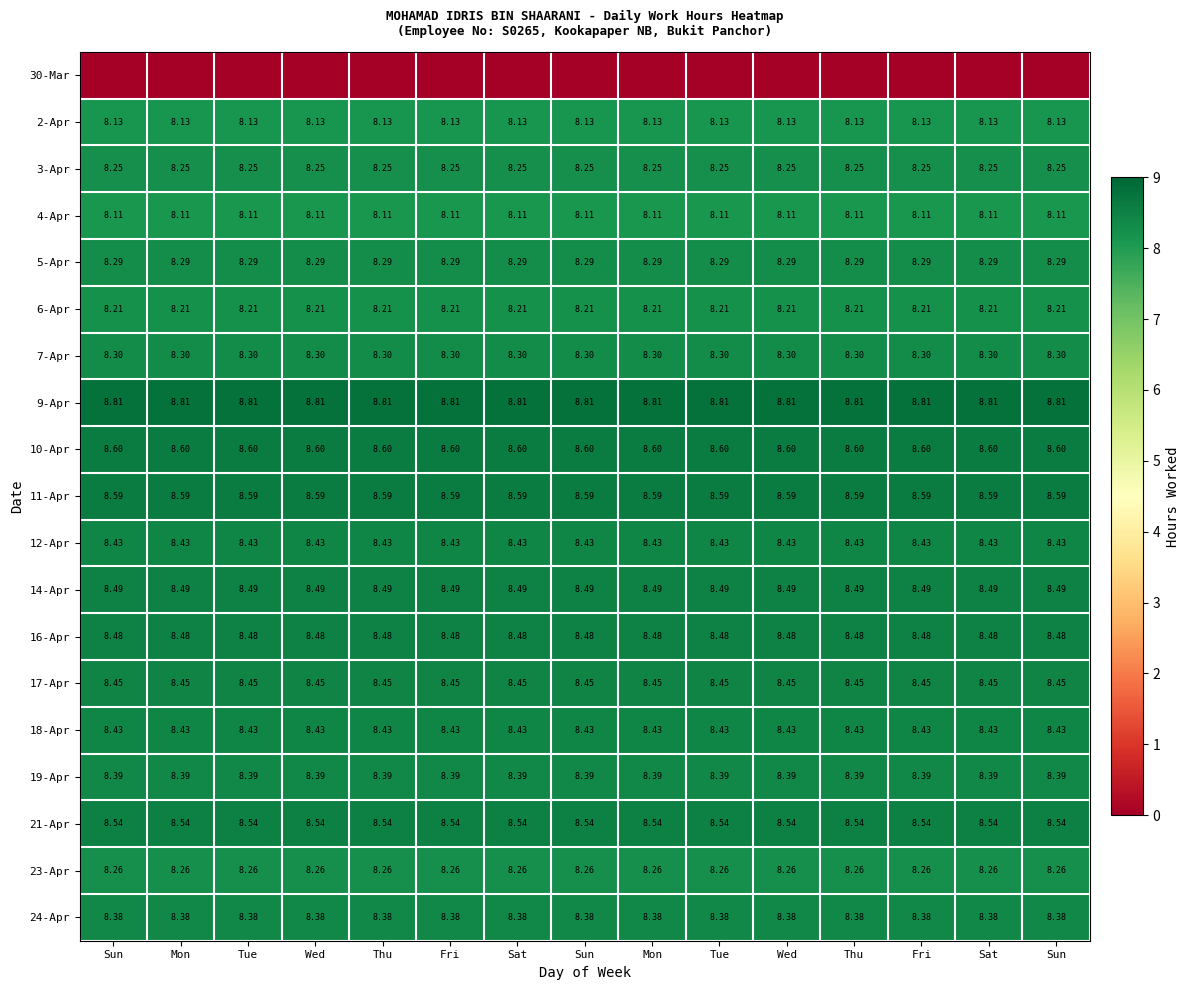

Between Sun and Tue, which is larger?

Sun